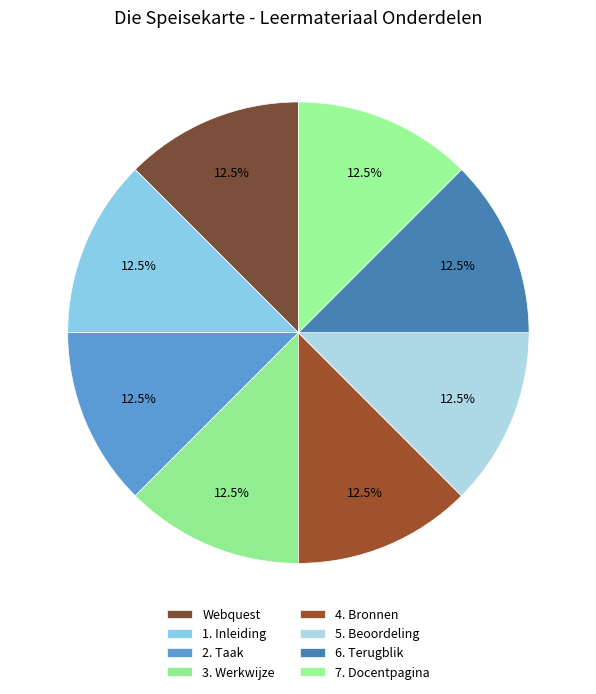

How many slices are in this pie chart?

8